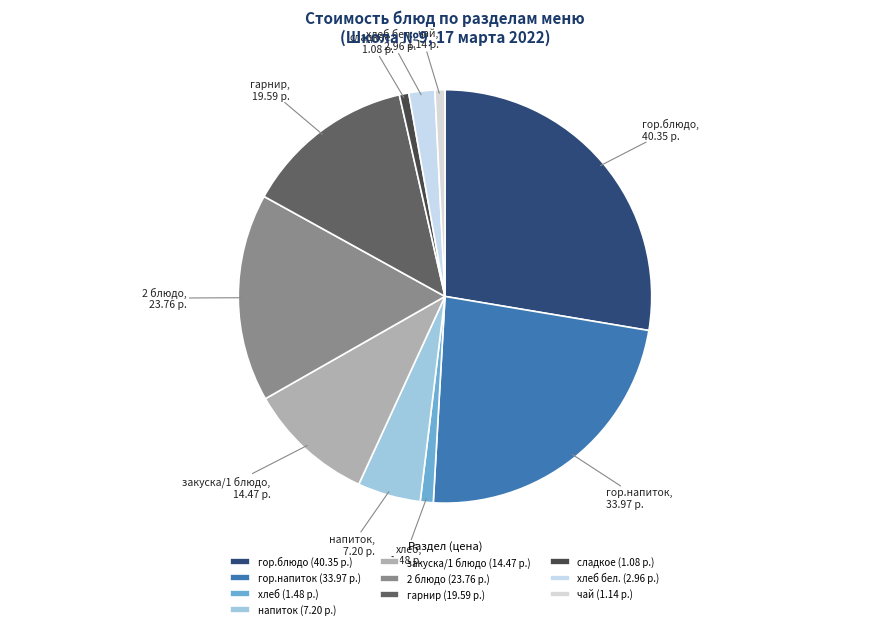

True or false: сладкое accounts for 1% of the total.

True